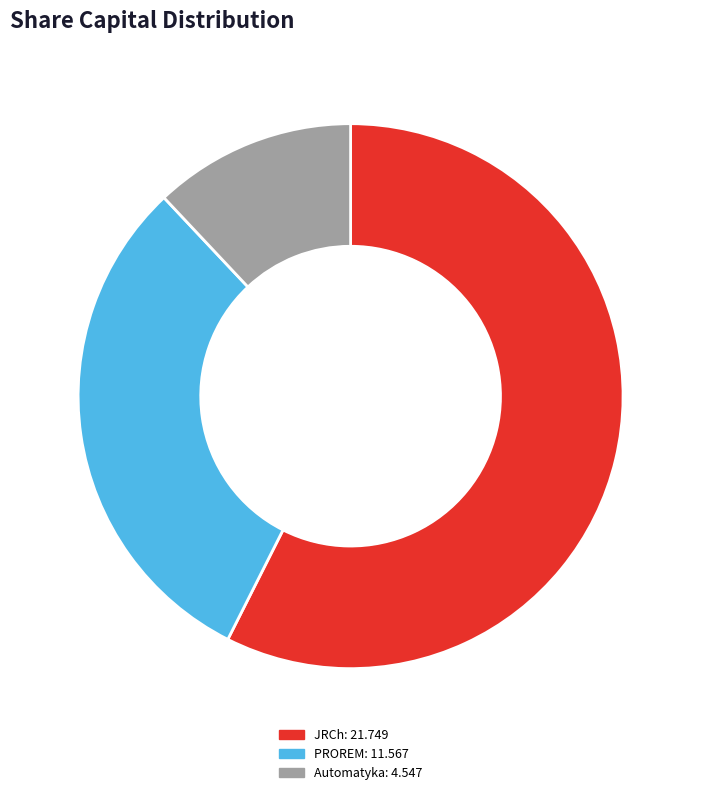

Is there any slice that represents more than half of the pie?

Yes